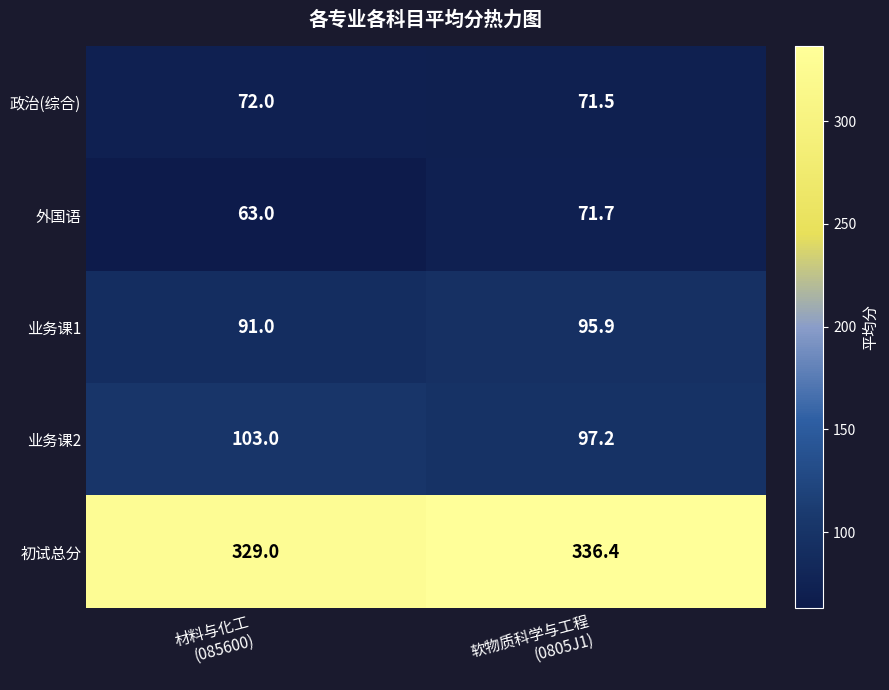

Which series has the largest total across all categories?

初试总分